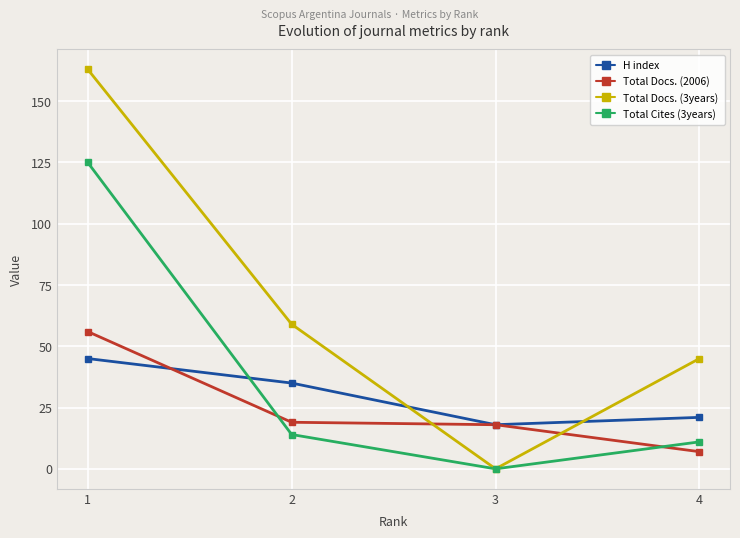

List the series in order of their peak value, highest first.

Total Docs. (3years), Total Cites (3years), Total Docs. (2006), H index